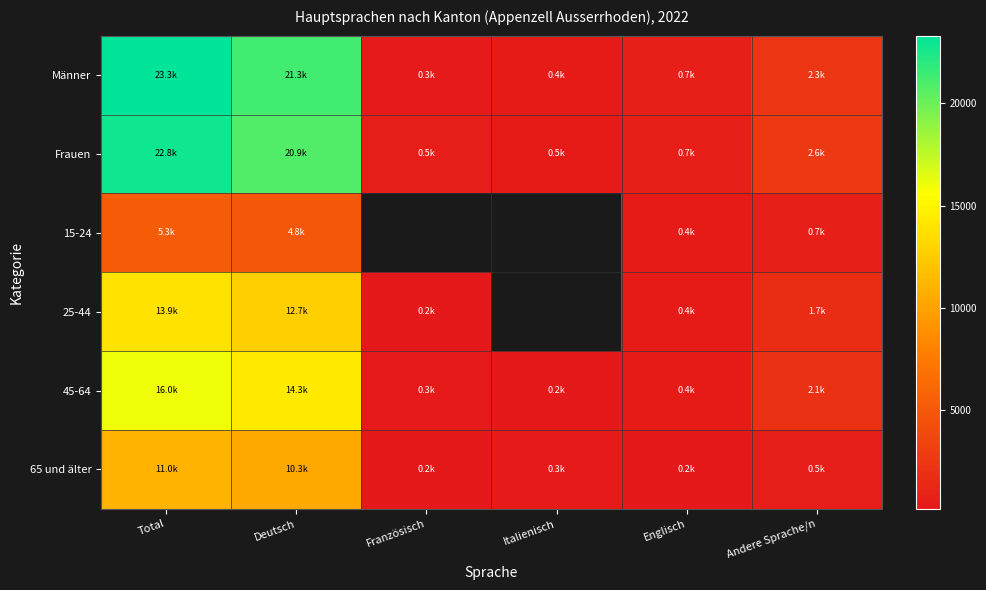

What is the difference between the highest and lowest values at Deutsch?

16494.7